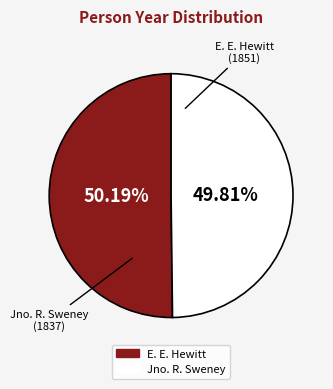

Is there any slice that represents more than half of the pie?

Yes